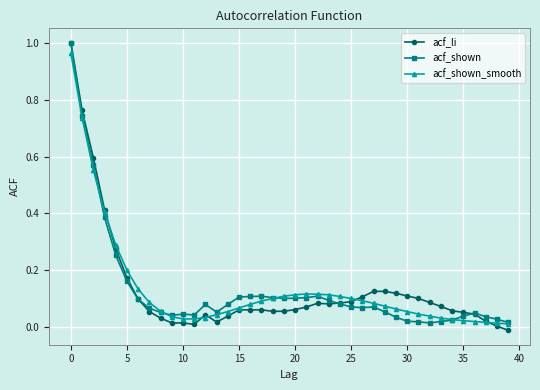

How many interior local peaks does the acf_shown_smooth series have?

1